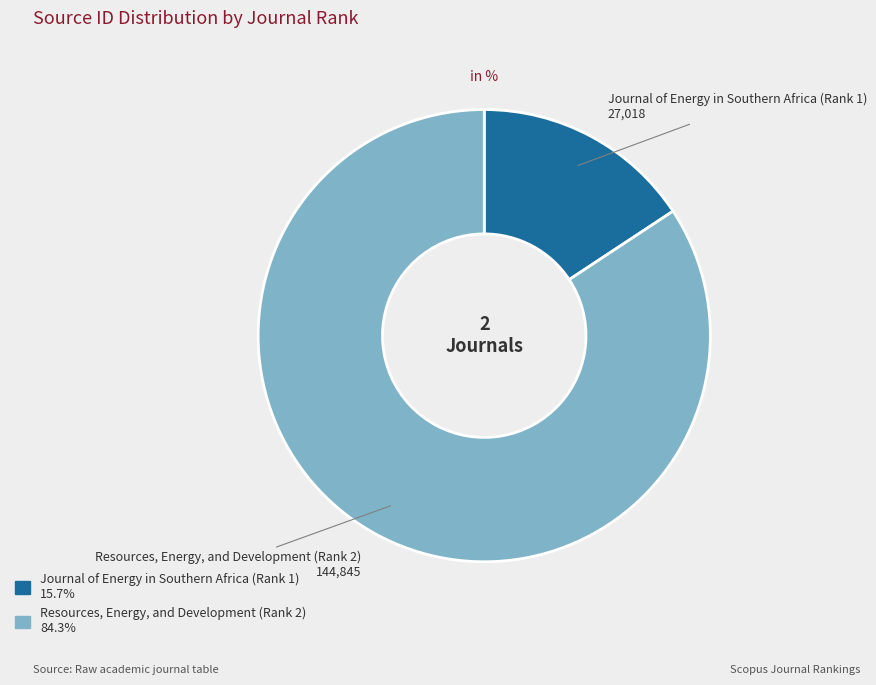

Is it true that Journal of Energy in Southern Africa (Rank 1) is 16% of the pie?

True